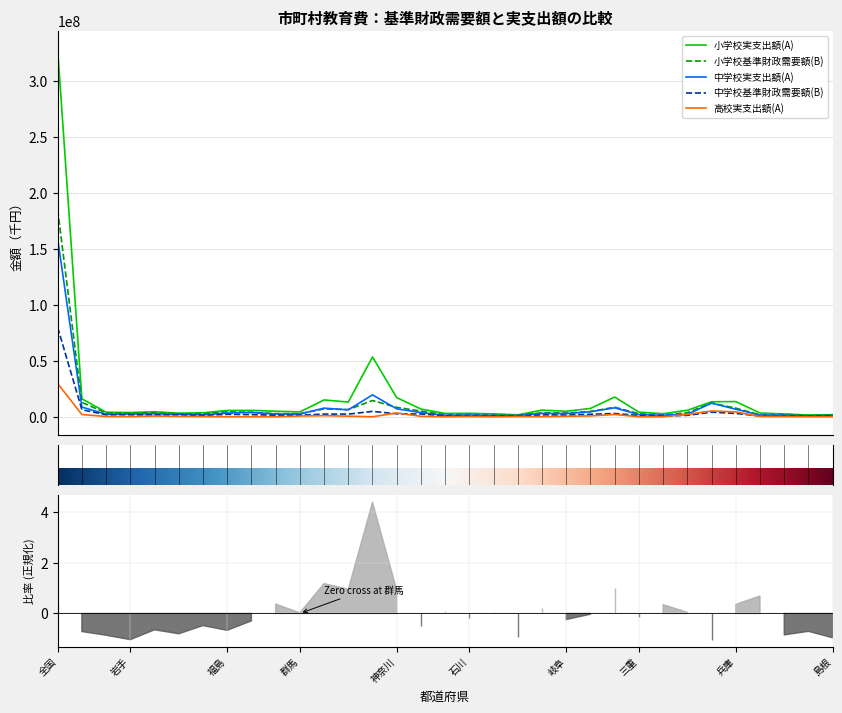

Where does the 中学校基準財政需要額(B) series first go above 1681680?

全国